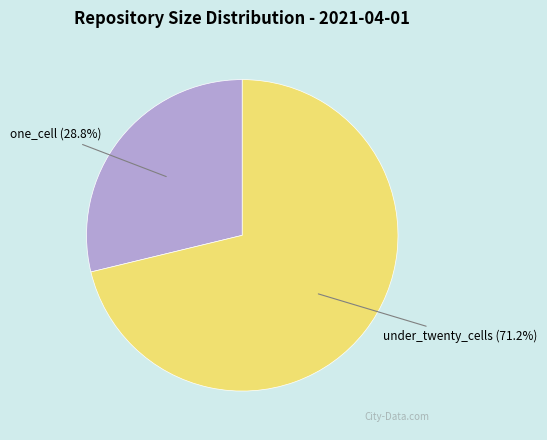

Count the number of slices in the pie.

2